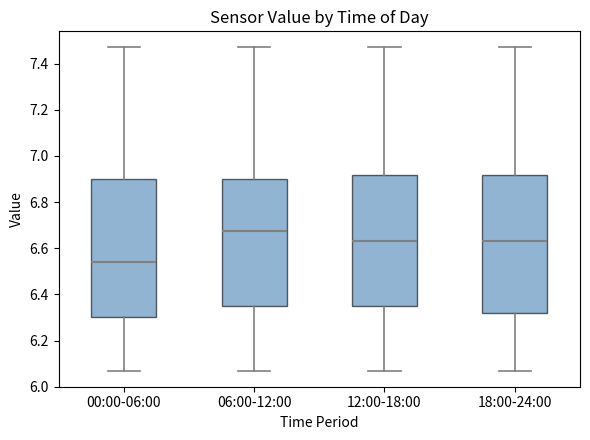

Where is the upper edge of the box for 18:00-24:00 on the y-axis? The values are not printed on the chart, so give them approximately, as read against the axis.

6.92